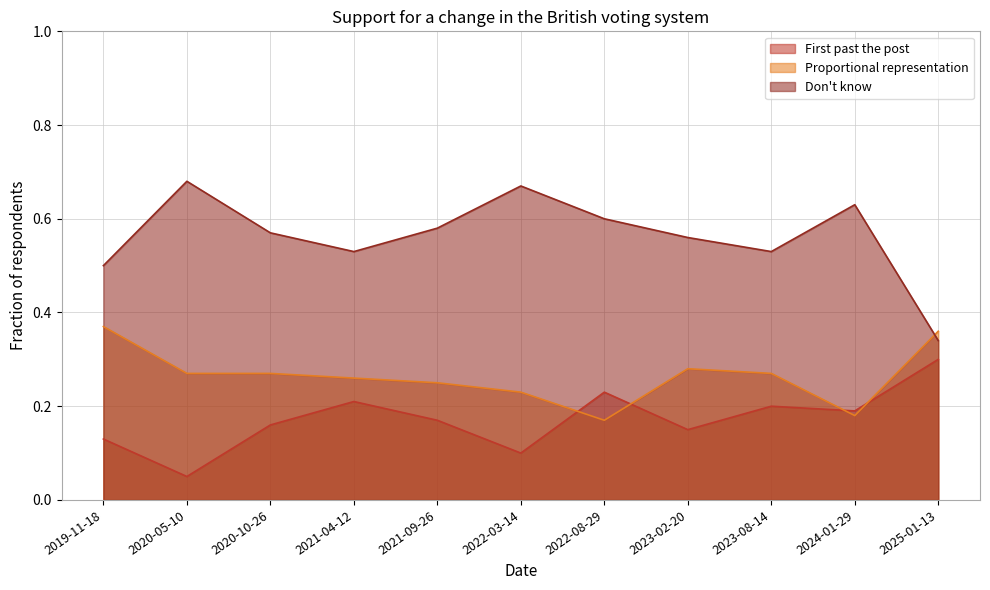

Which series has the largest range (max minus min)?

Don't know